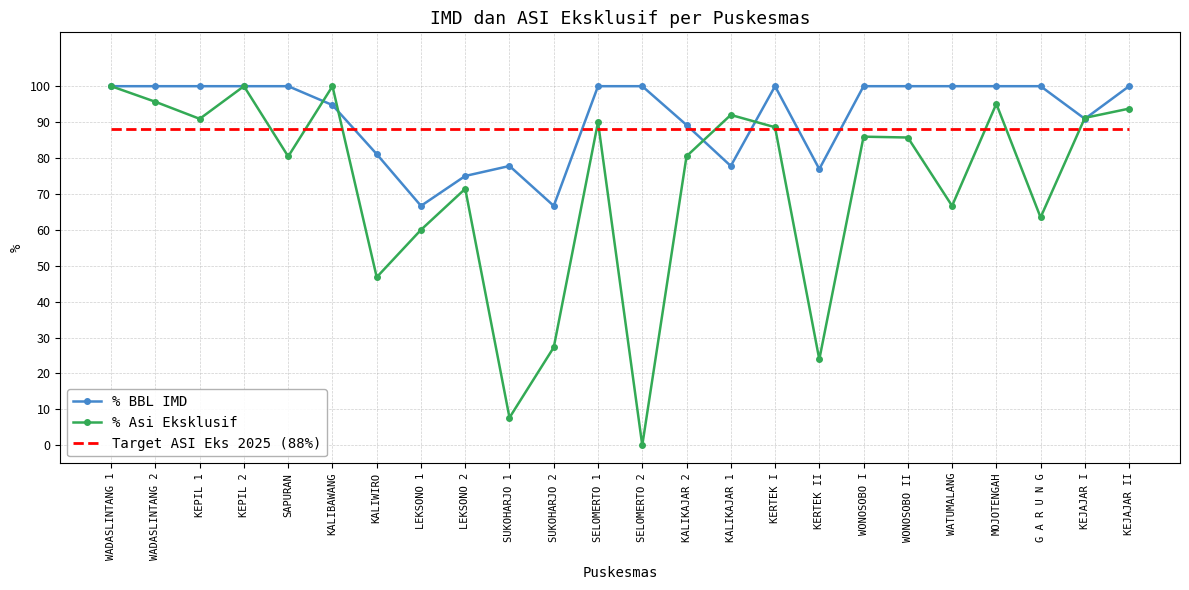

The % Asi Eksklusif series shows 125.8 at KEJAJAR II. True or false?

False